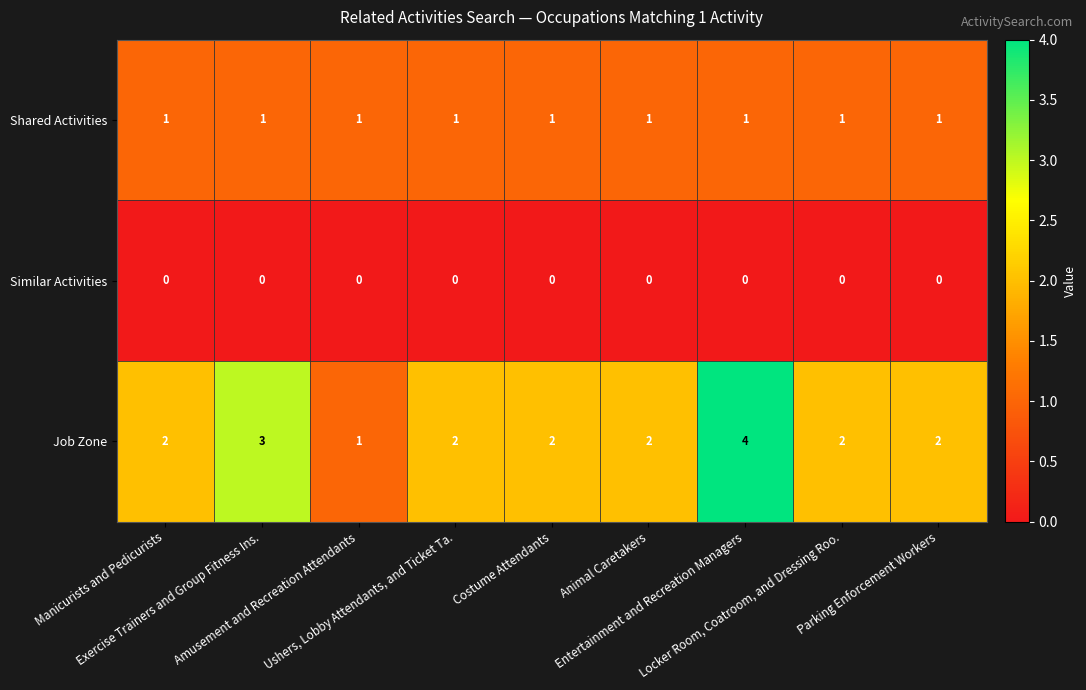

Which series has the largest total across all categories?

Job Zone